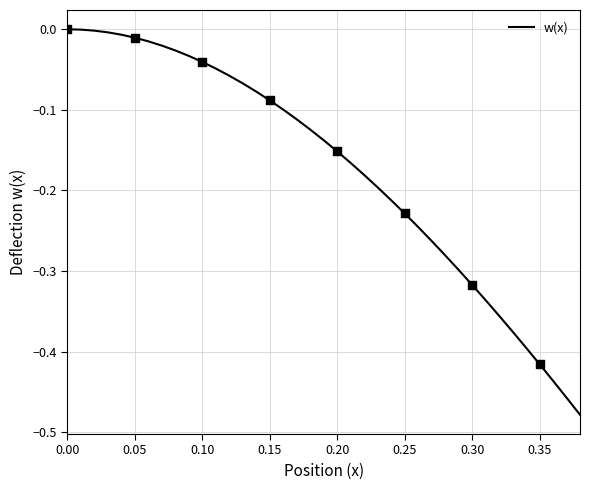

What is the difference between the maximum and minimum values?

0.5